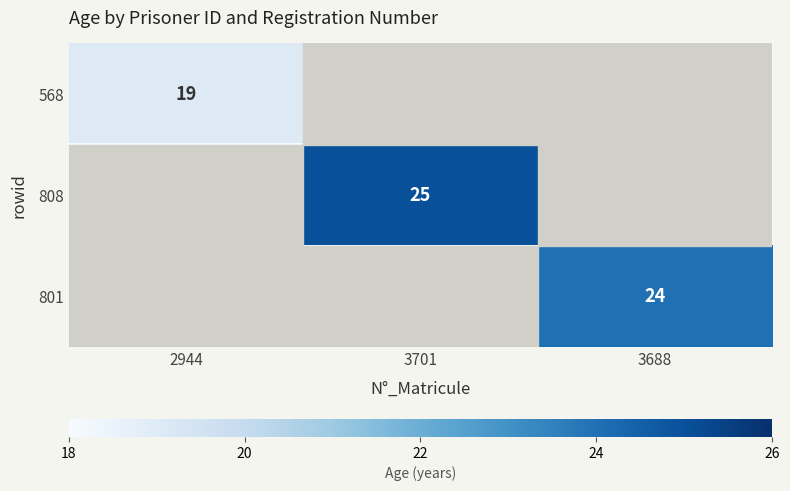

Is it true that 808 equals 25 at 3701?

True